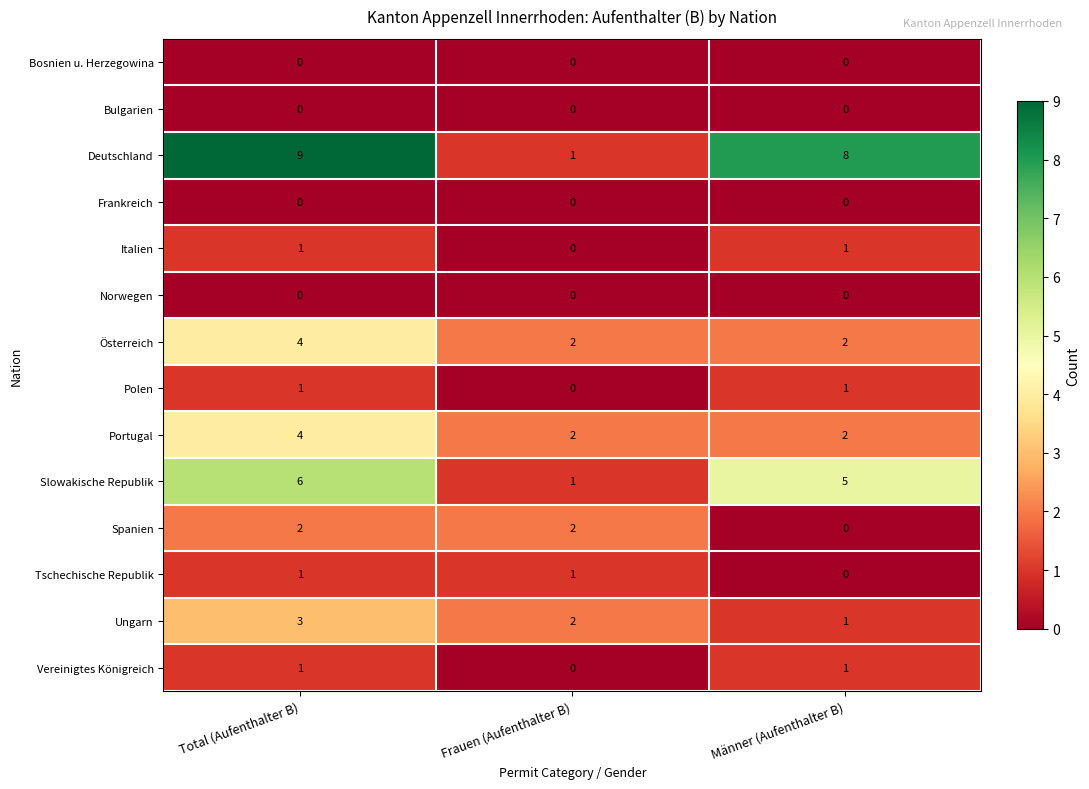

The value of Bosnien u. Herzegowina at Frauen (Aufenthalter B) is 0. True or false?

True